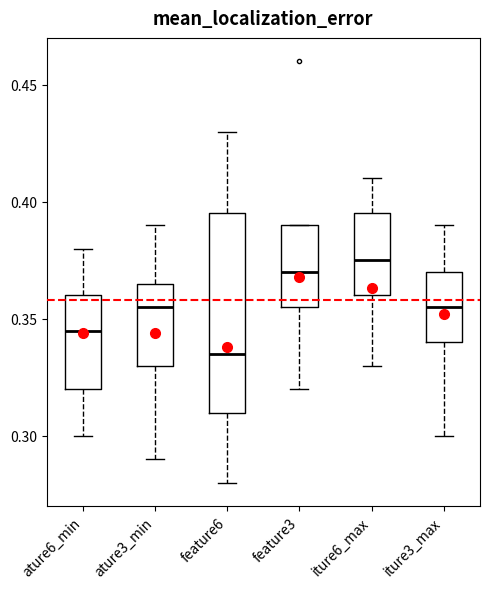

Which box is the tallest, from its lower edge to its upper edge?

feature6